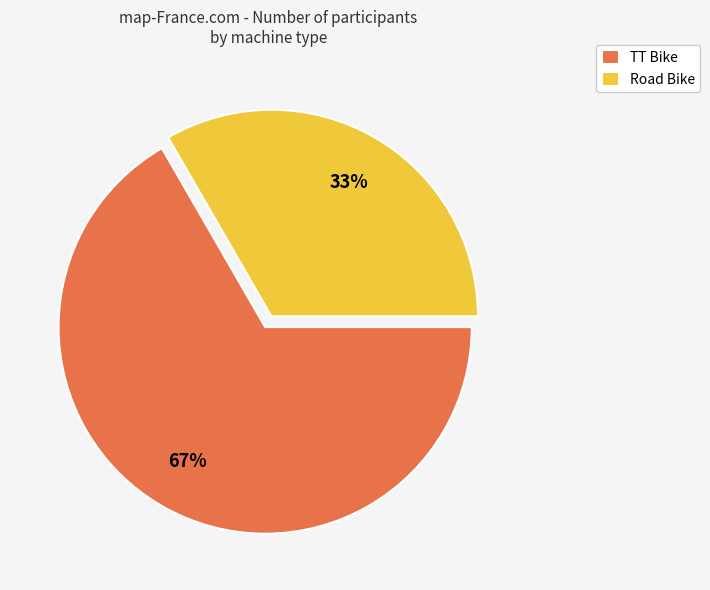

Is there a majority slice in this chart?

Yes